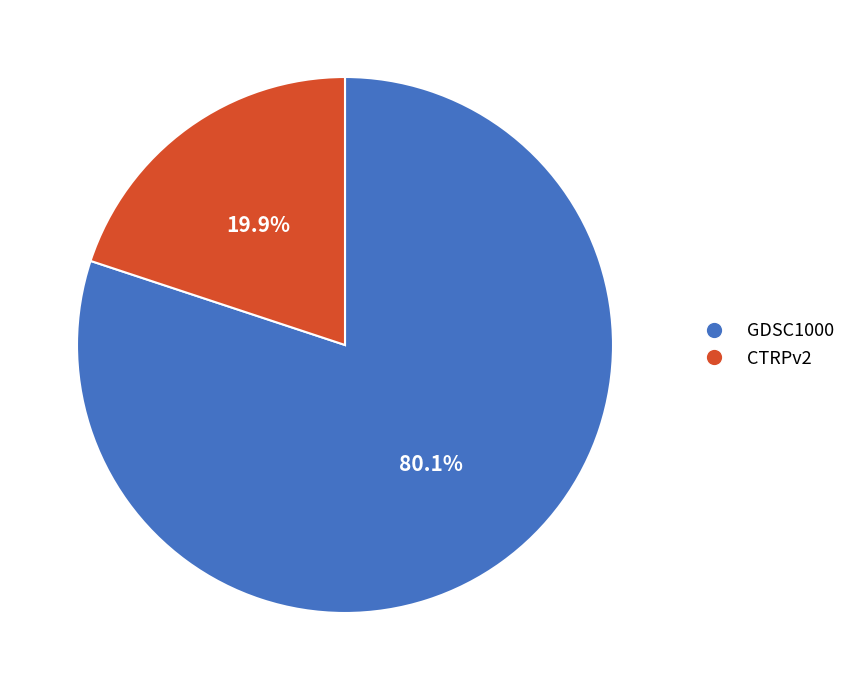

Is there a majority slice in this chart?

Yes